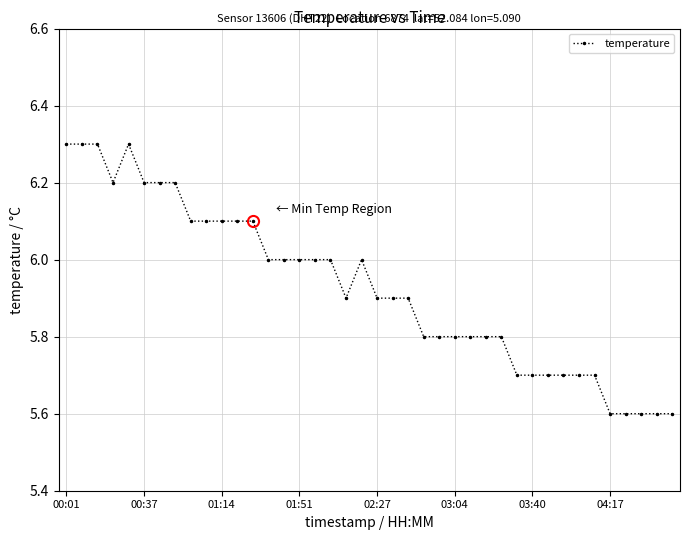

What is the sum of all values?

237.1